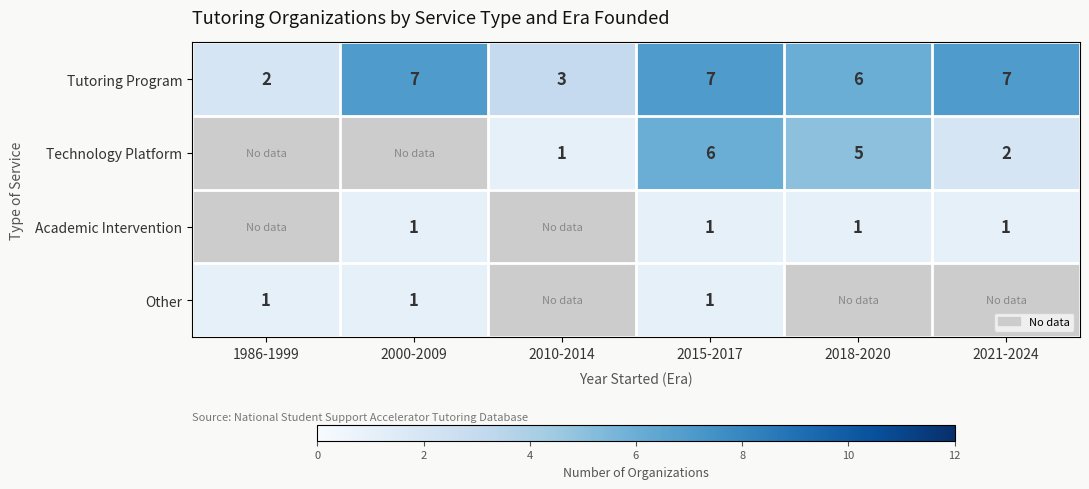

The Tutoring Program series shows 11.2 at 2000-2009. True or false?

False